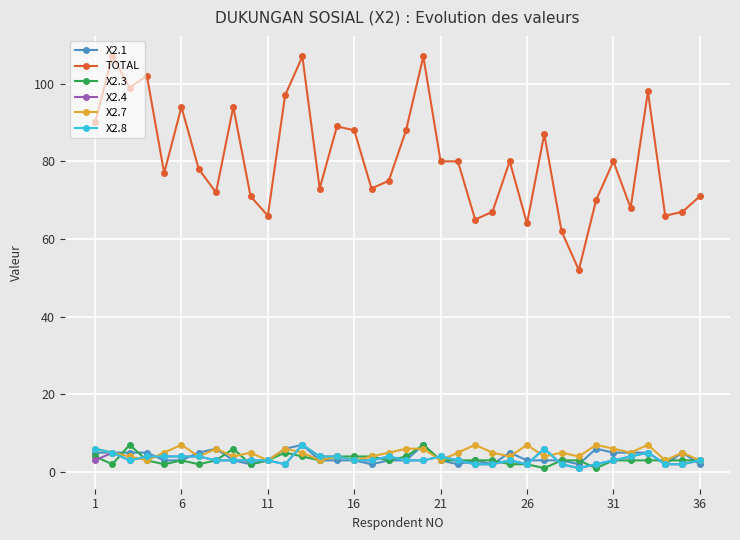

What is the sum of all X2.7 values?

174